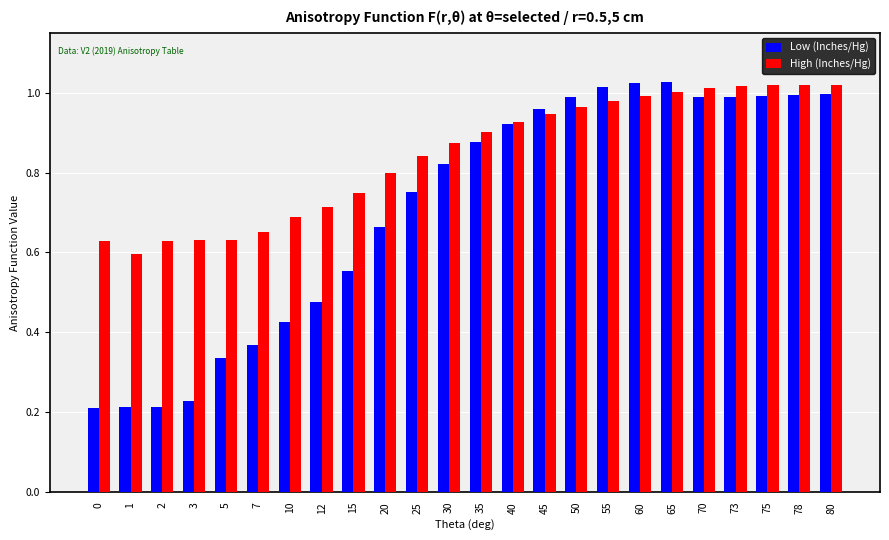

Which series has the largest range (max minus min)?

Low (Inches/Hg)